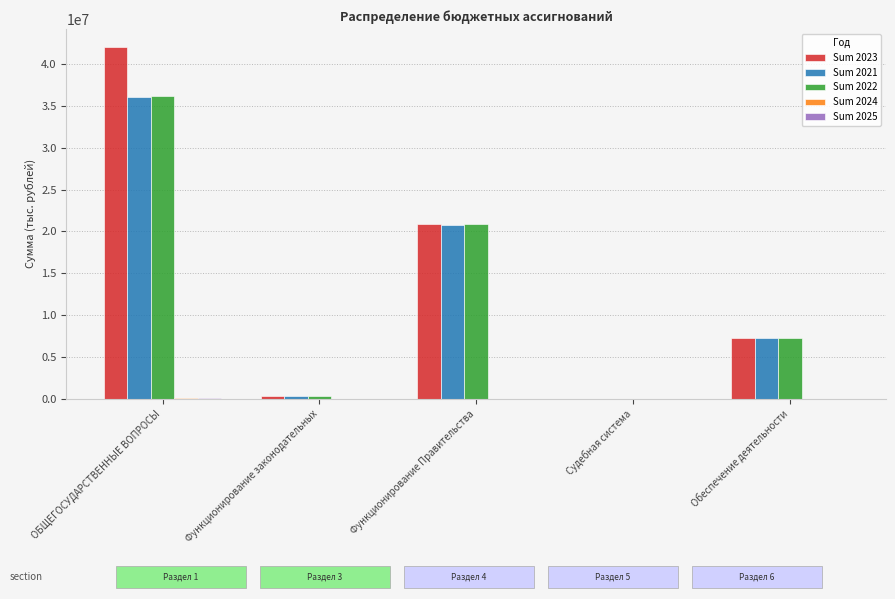

What is the sum of all Sum 2023 values?

70573899.4